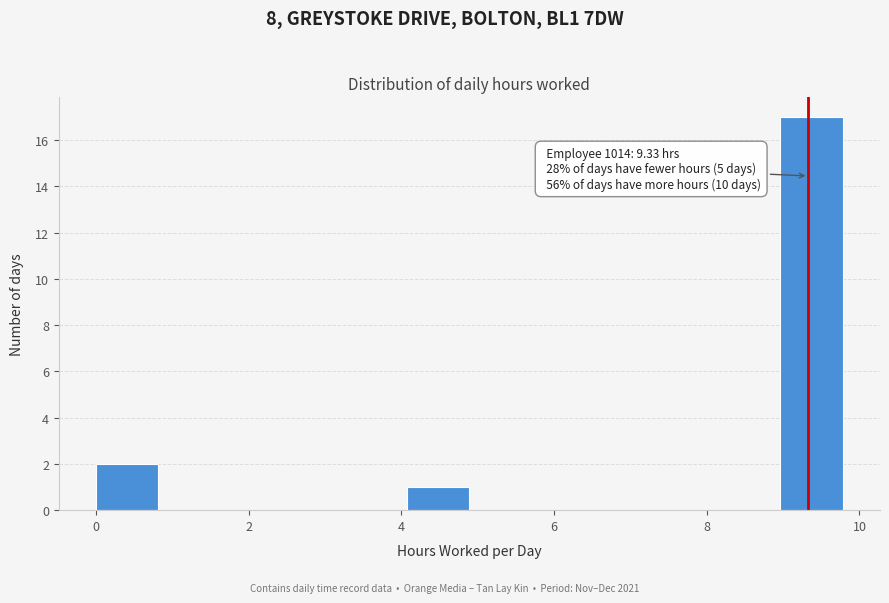

Over which range of the x-axis is the bar tallest?

9.0 to 9.8